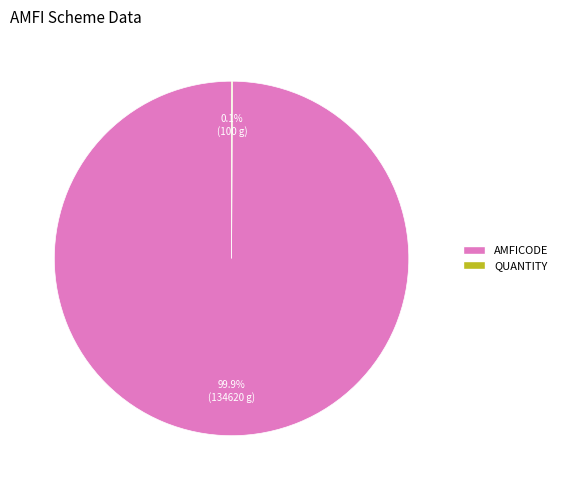

Is there a majority slice in this chart?

Yes